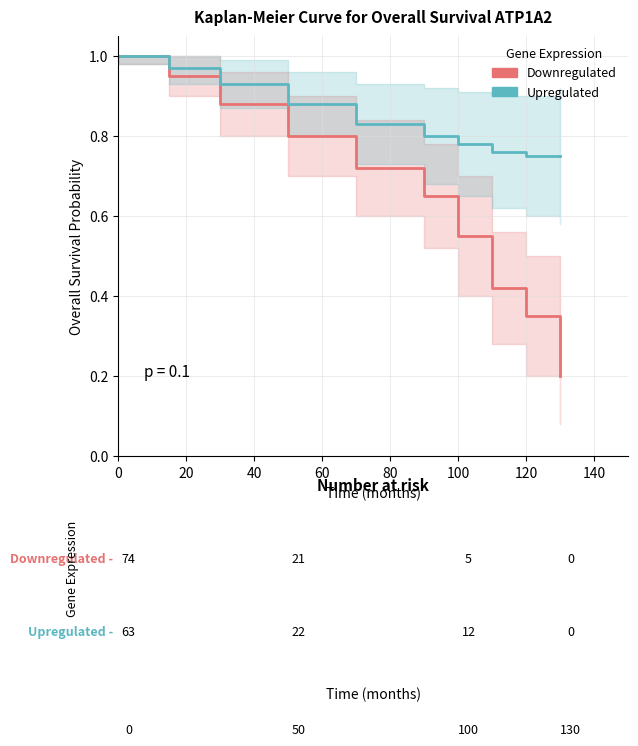

At 80, list the series in order from smallest to largest.

Downregulated, Upregulated